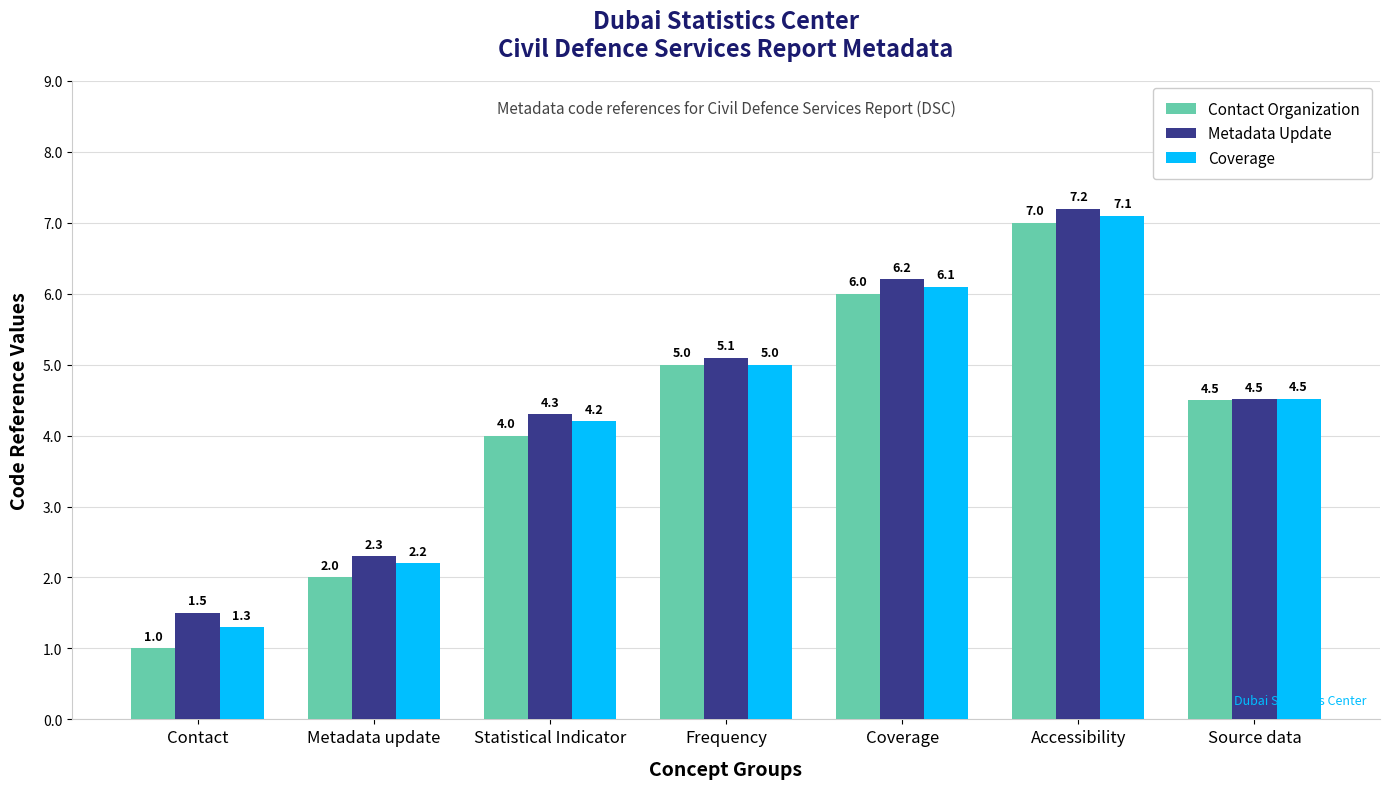

What value does the Coverage series have at Frequency?

5.0